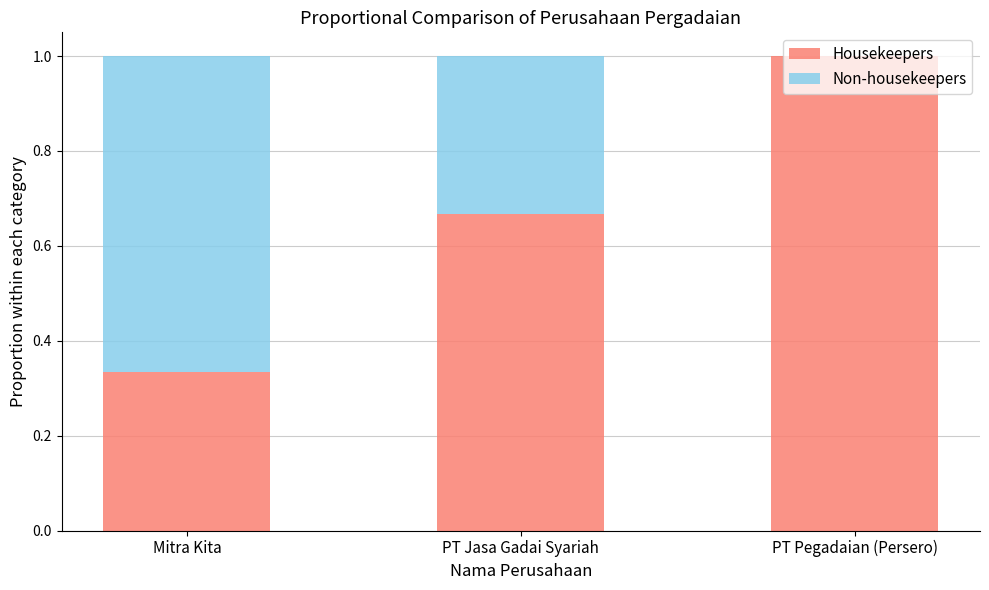

Count the number of data series in this chart.

2